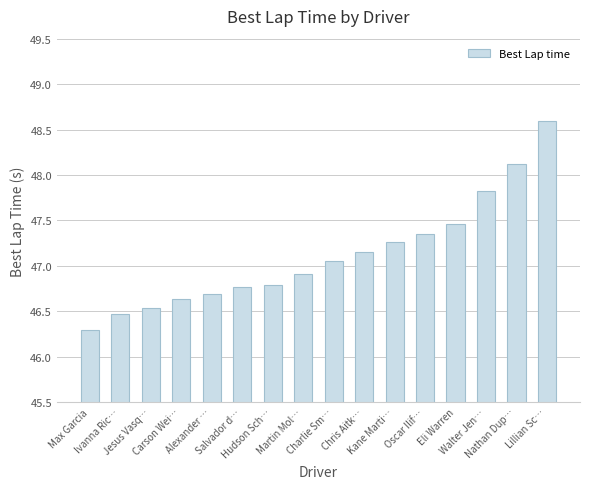

What is the ratio of the value at Salvador d… to the value at Max Garcia?

1.0